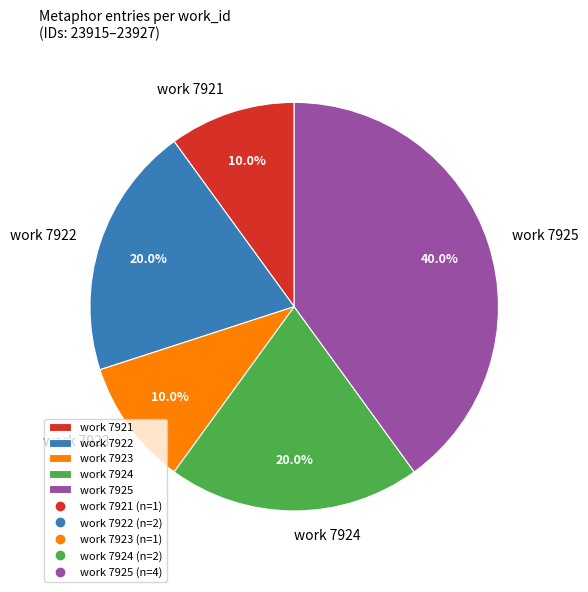

Which has a higher value, work 7924 or work 7921?

work 7924